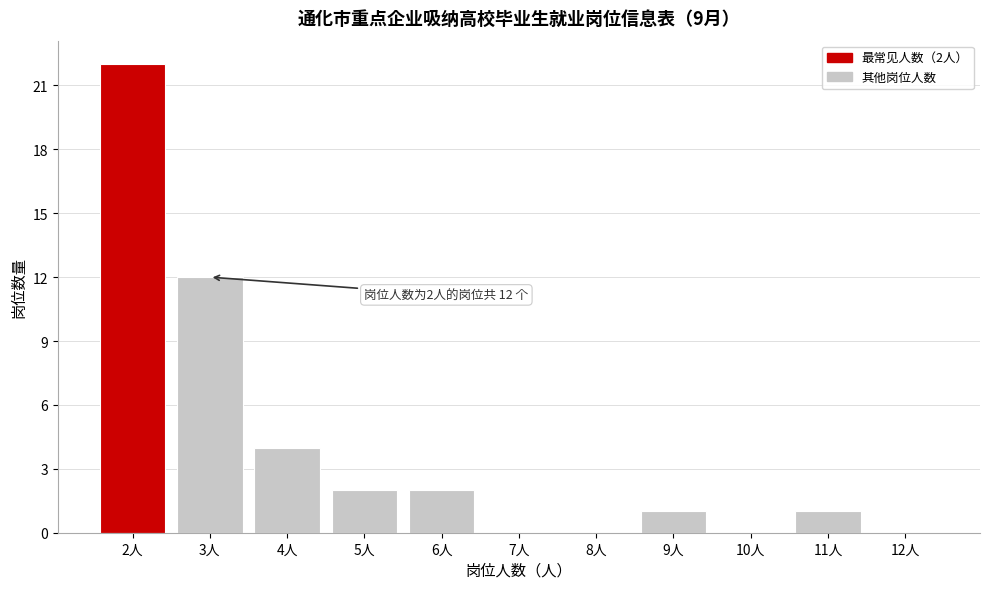

Reading left to right, transcribe all the data shown in this chart.

2人=22	3人=12	4人=4	5人=2	6人=2	7人=0	8人=0	9人=1	10人=0	11人=1	12人=0